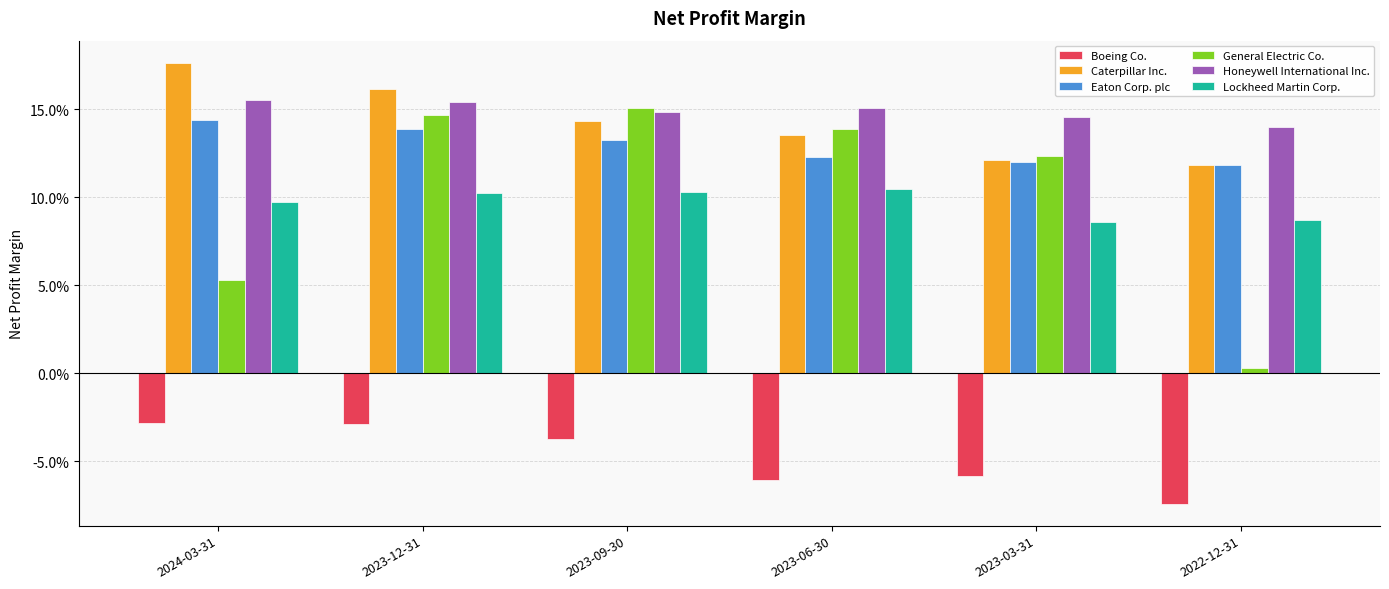

What position from the right is 2023-06-30?

3